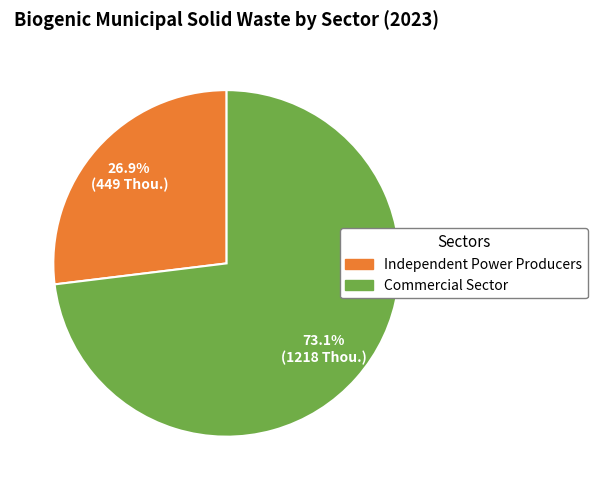

Does any single category account for the majority?

Yes